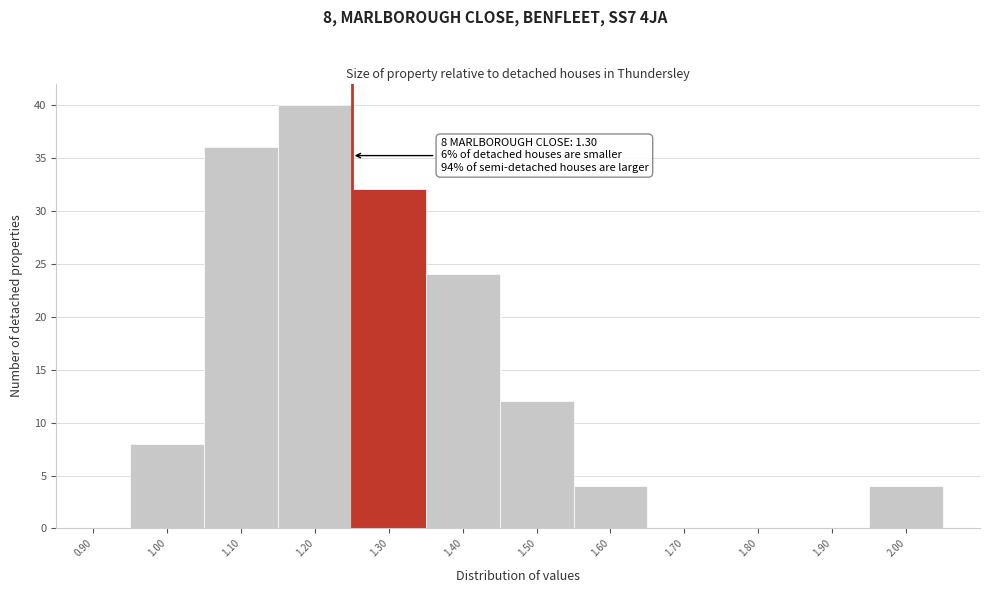

Reading left to right, list all the values displayed in this chart.

0.90=0	1.00=8	1.10=36	1.20=40	1.30=32	1.40=24	1.50=12	1.60=4	1.70=0	1.80=0	1.90=0	2.00=4